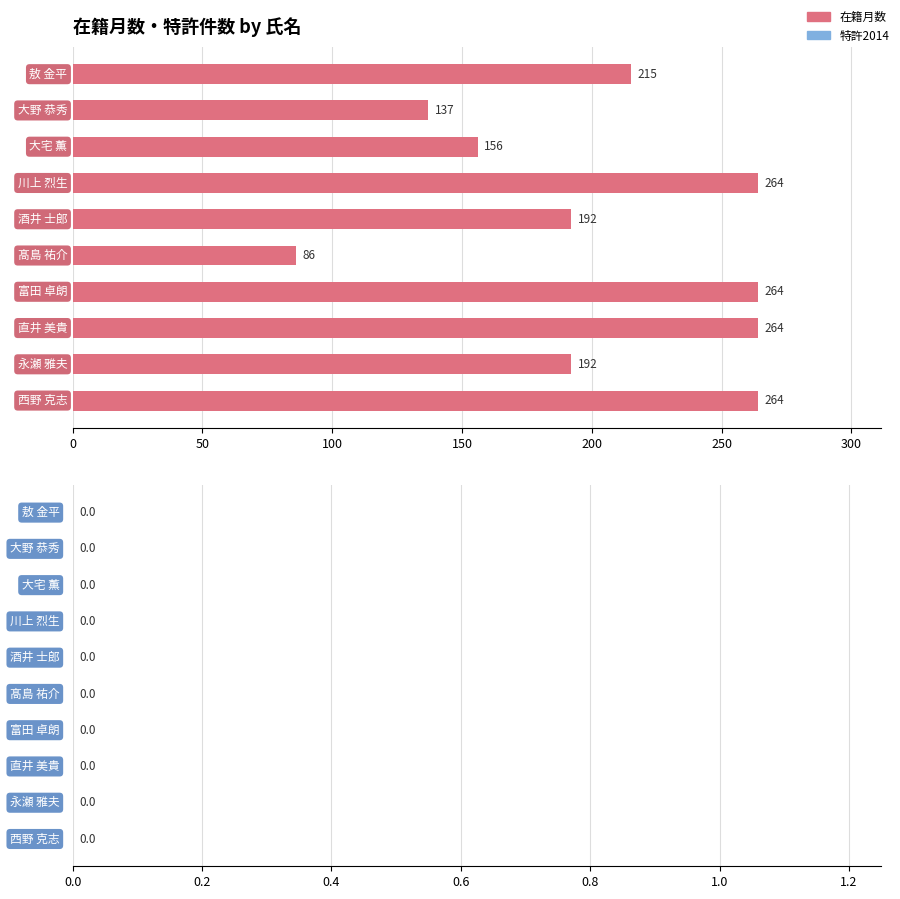

What is the value of the 6th bar from the top?

86